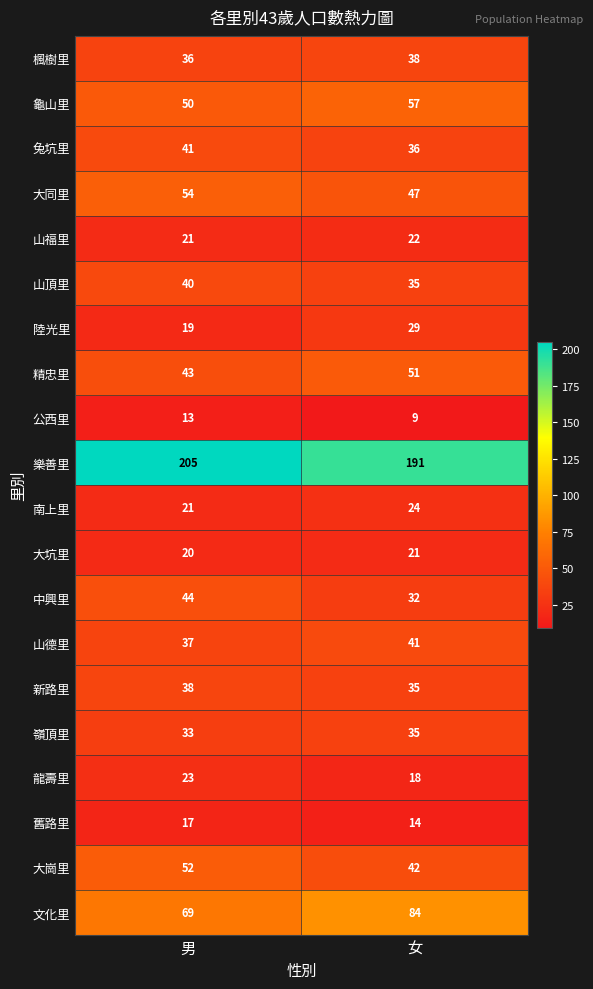

The value of 樂善里 at 女 is 311. True or false?

False